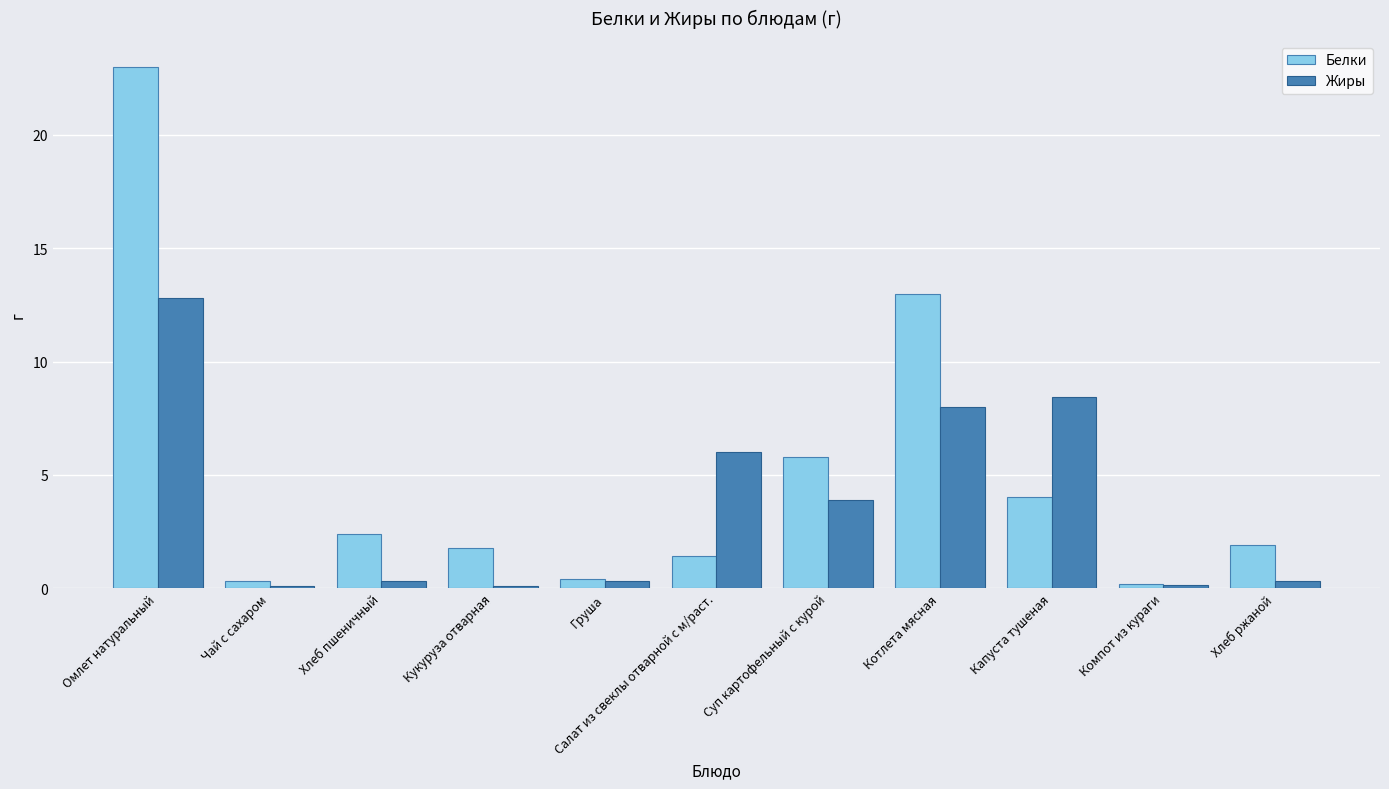

Reading left to right, list all the values displayed in this chart.

Белки: 23.0	0.3	2.4	1.8	0.4	1.4	5.8	13.0	4.0	0.2	1.9
Жиры: 12.8	0.1	0.3	0.1	0.3	6.0	3.9	8.0	8.4	0.1	0.3